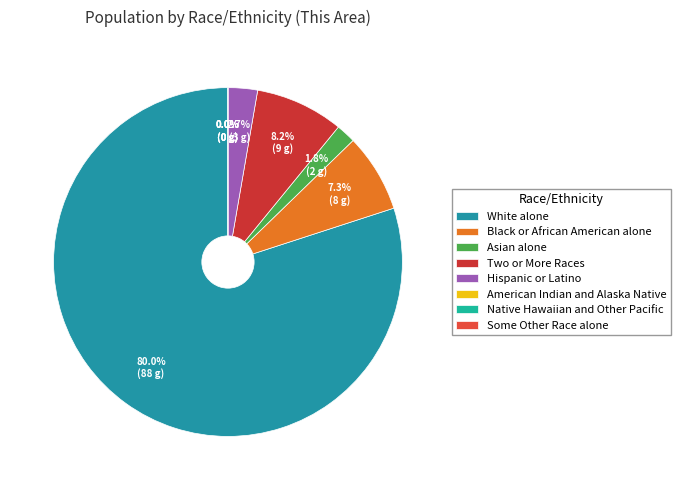

To the nearest percent, what is the average slice percentage?

12%